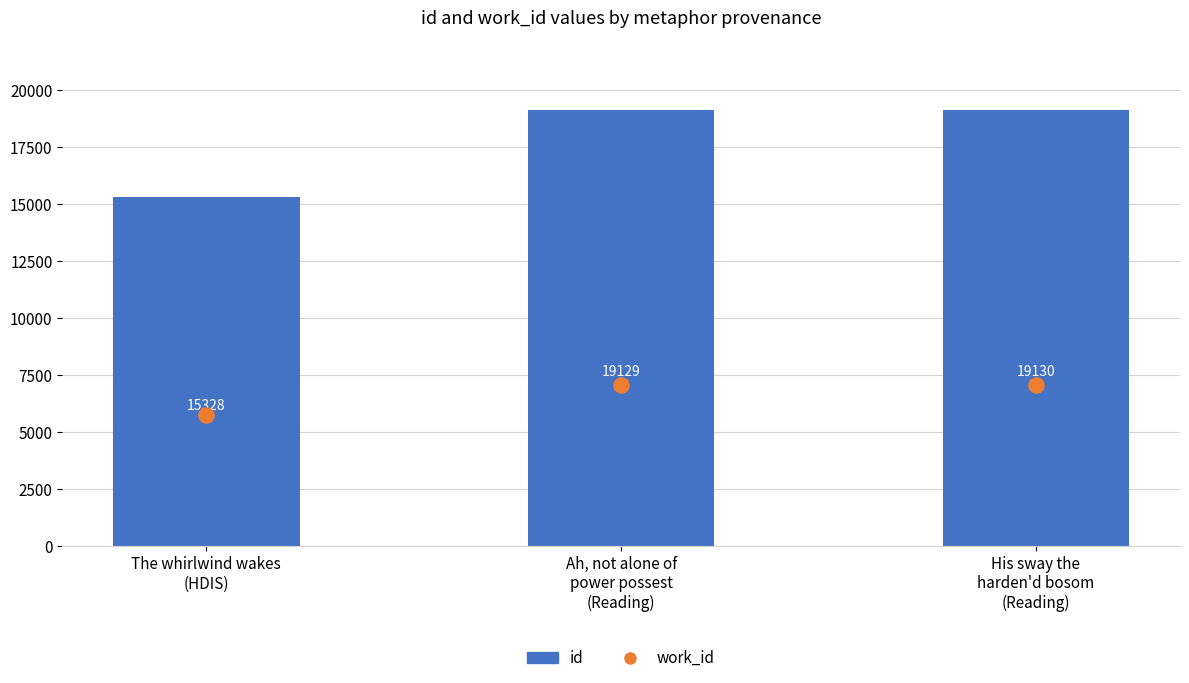

Which series reaches the maximum Y coordinate?

id